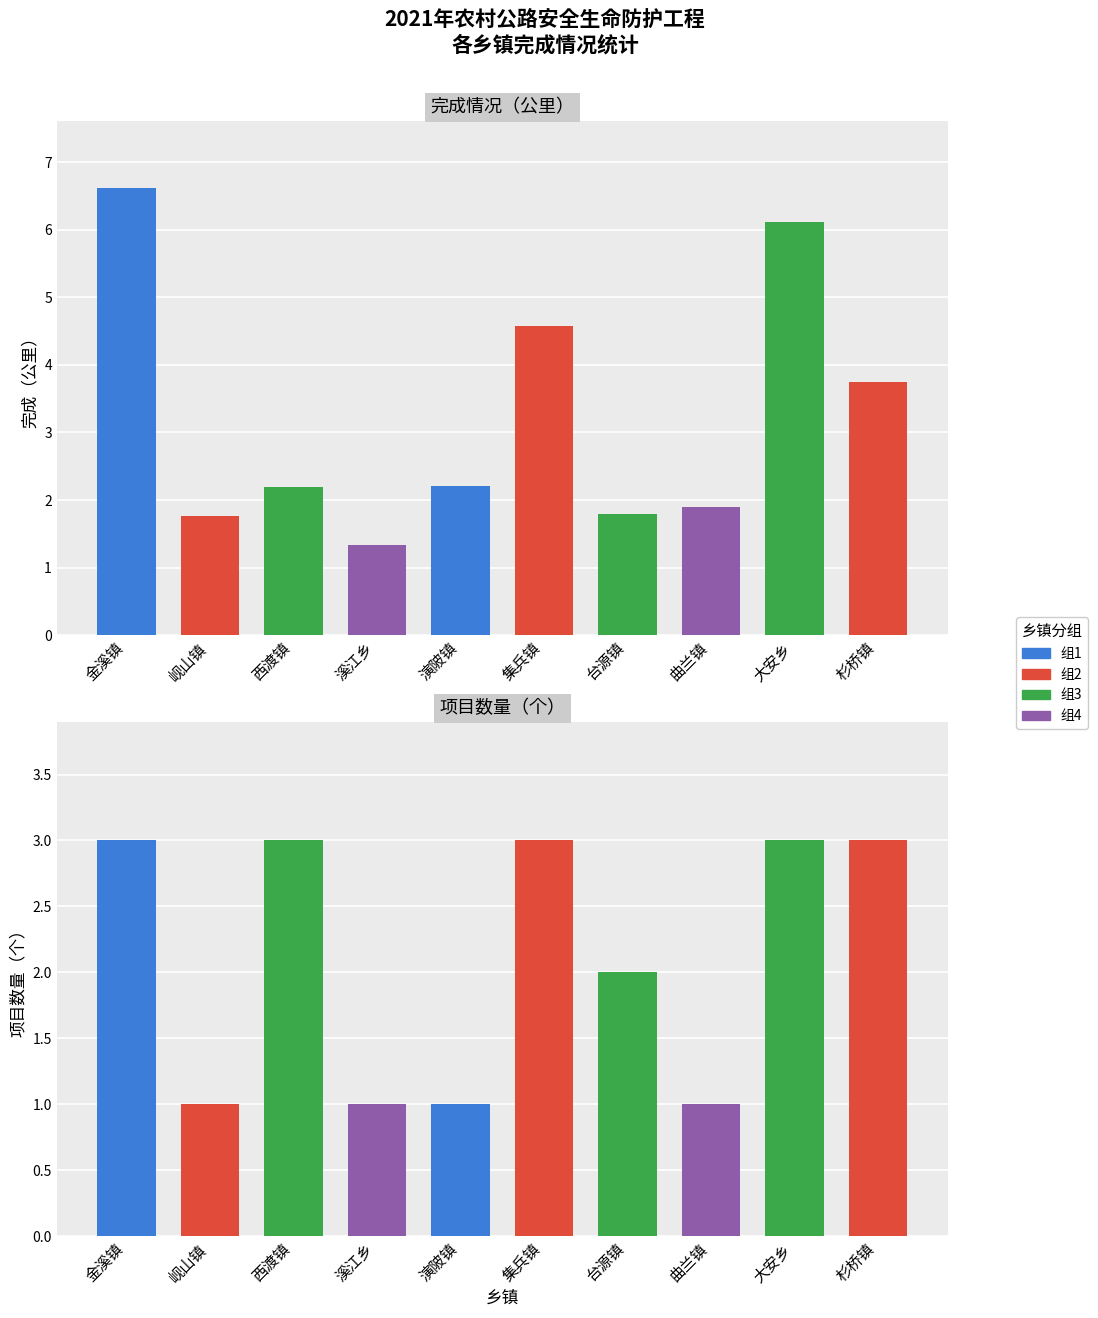

Where does the data first go above 2?

金溪镇